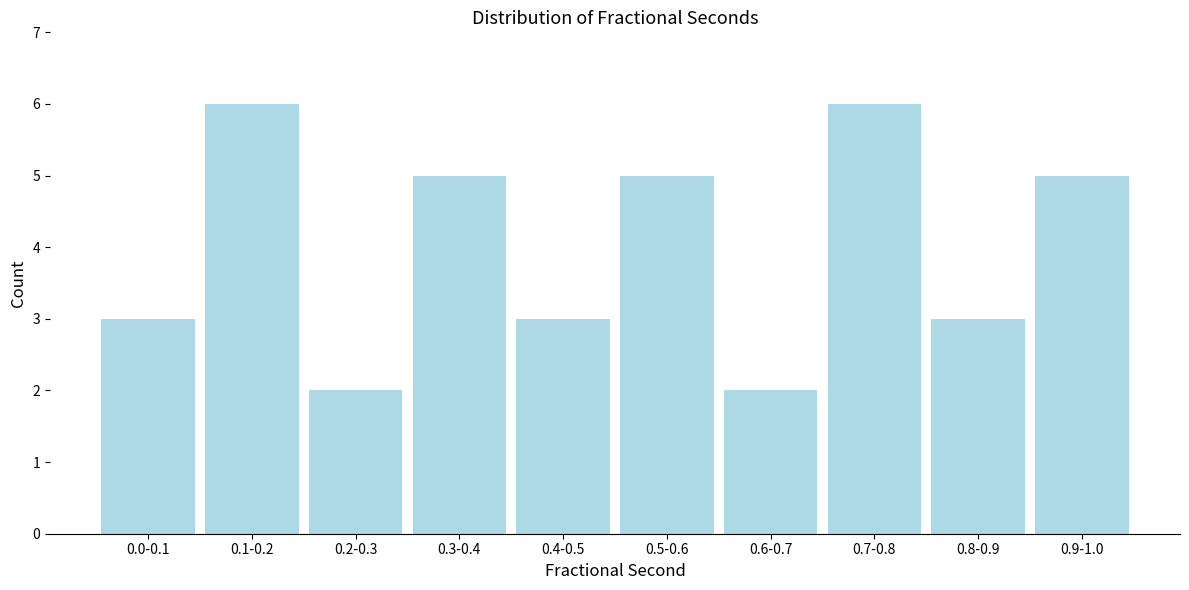

Reading left to right, what are all the values shown in this chart?

0.0-0.1=3	0.1-0.2=6	0.2-0.3=2	0.3-0.4=5	0.4-0.5=3	0.5-0.6=5	0.6-0.7=2	0.7-0.8=6	0.8-0.9=3	0.9-1.0=5